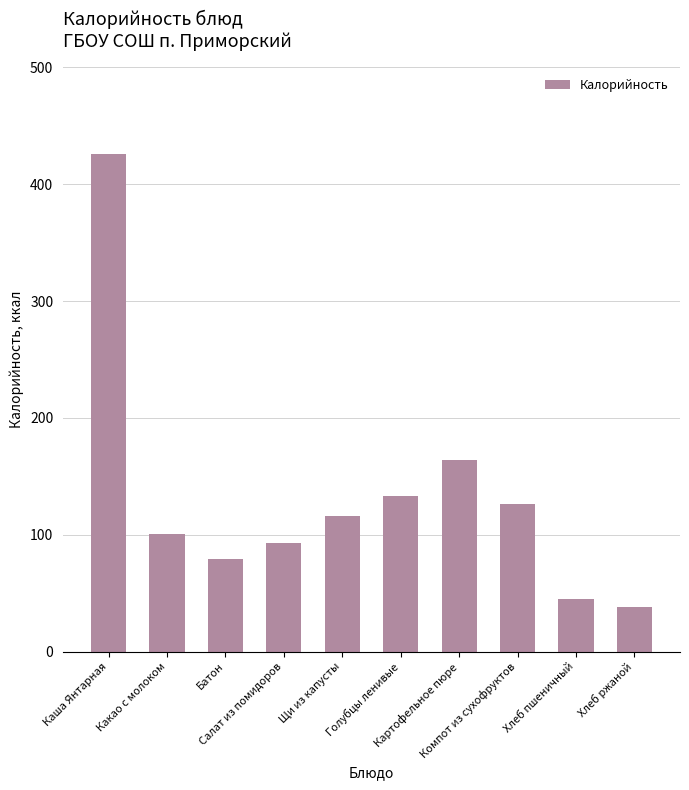

What is the value of the 3rd bar from the left?

79